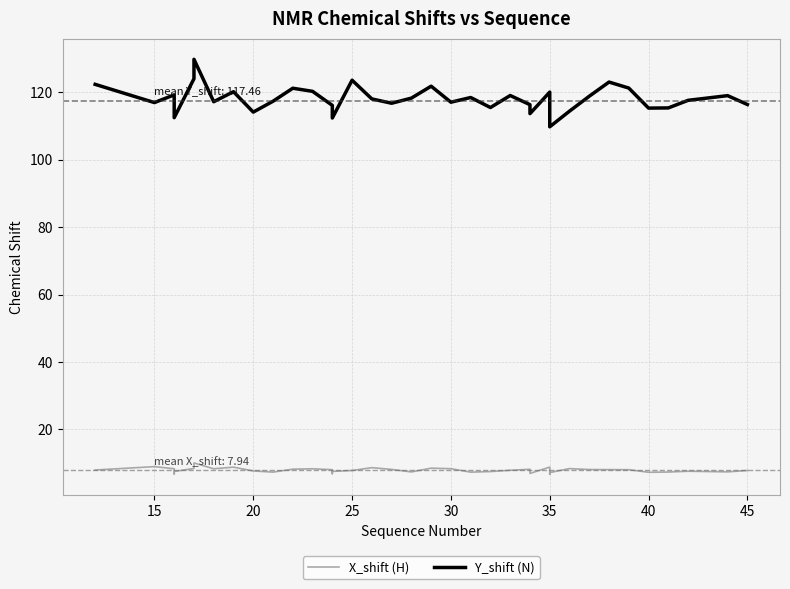

How many data points does each series have?

40